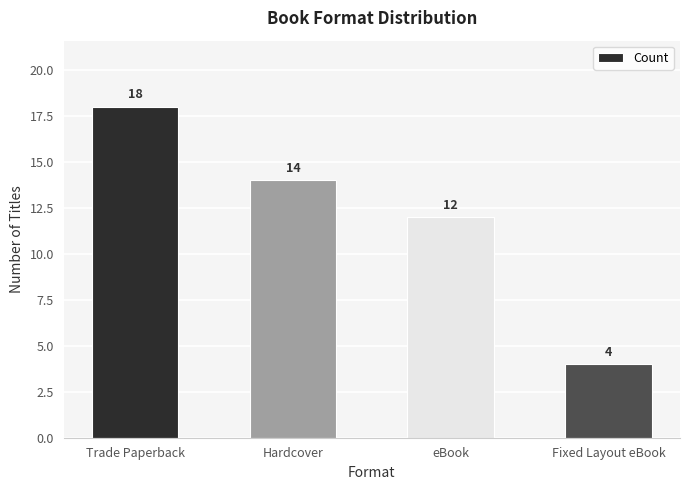

Between Trade Paperback and eBook, which is larger?

Trade Paperback